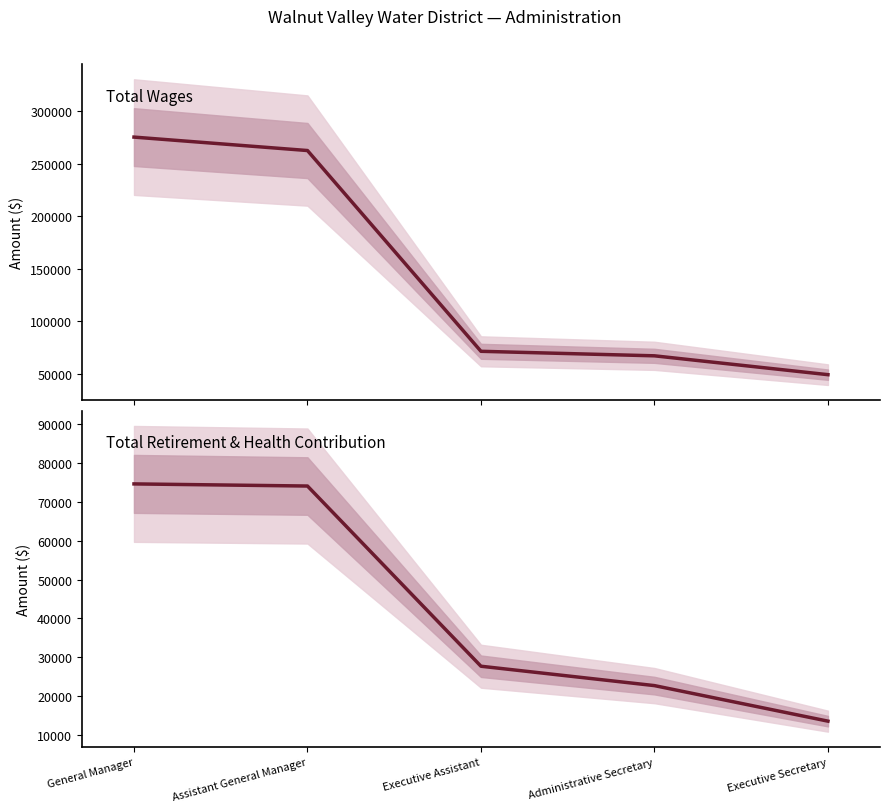

Reading left to right, transcribe all the data shown in this chart.

Total Wages: General Manager=275302	Assistant General Manager=262502	Executive Assistant=71305	Administrative Secretary=67000	Executive Secretary=49044
Total Retirement & Health Contribution: General Manager=74663	Assistant General Manager=74115	Executive Assistant=27677	Administrative Secretary=22683	Executive Secretary=13524